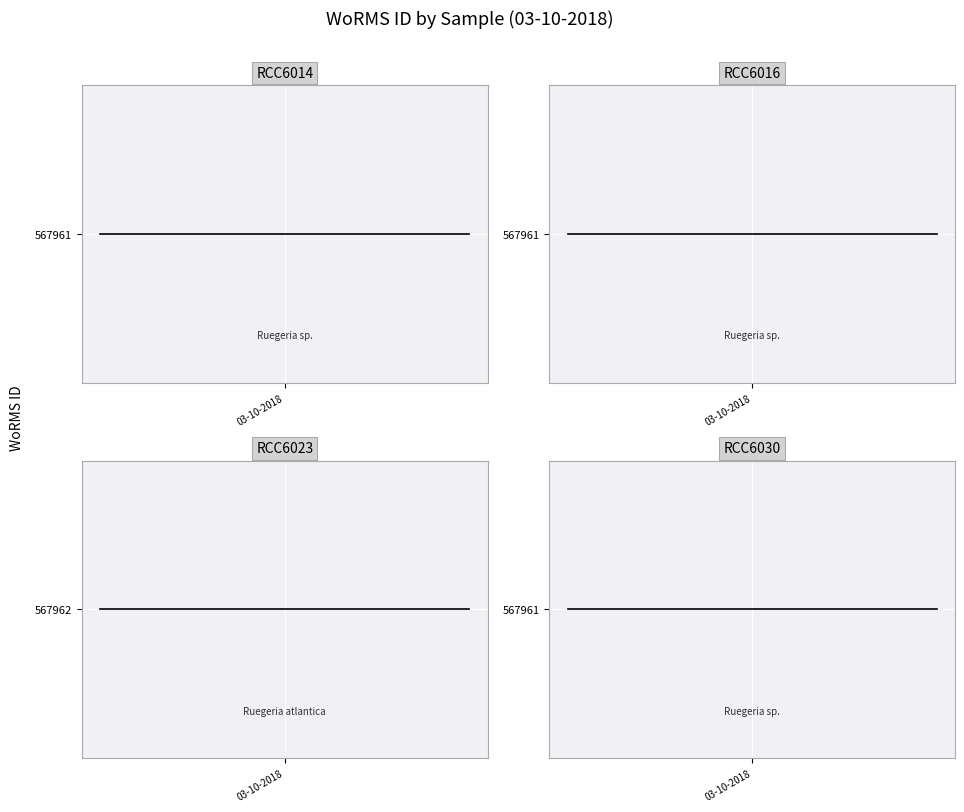

What position from the left is 03-10-2018?

1